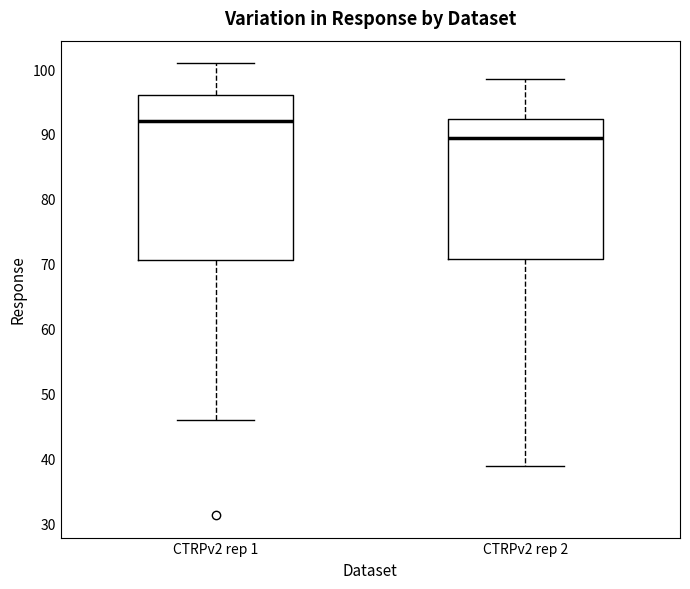

Reading left to right, transcribe this box plot: for each box, give where its median line is, the range the box spans, and where its two whiskers end, as read against the y-axis. The values are not printed on the chart, so give them approximately, as read against the axis.

CTRPv2 rep 1: median 92, box 71 to 96, whiskers 46 to 101
CTRPv2 rep 2: median 89, box 71 to 92, whiskers 39 to 98